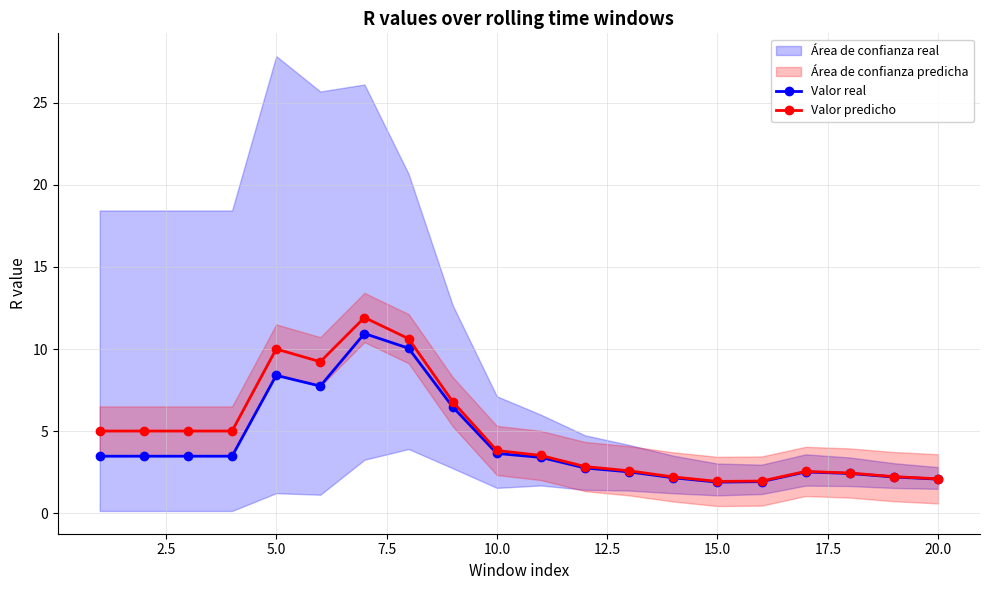

Count the number of categories in the chart.

20